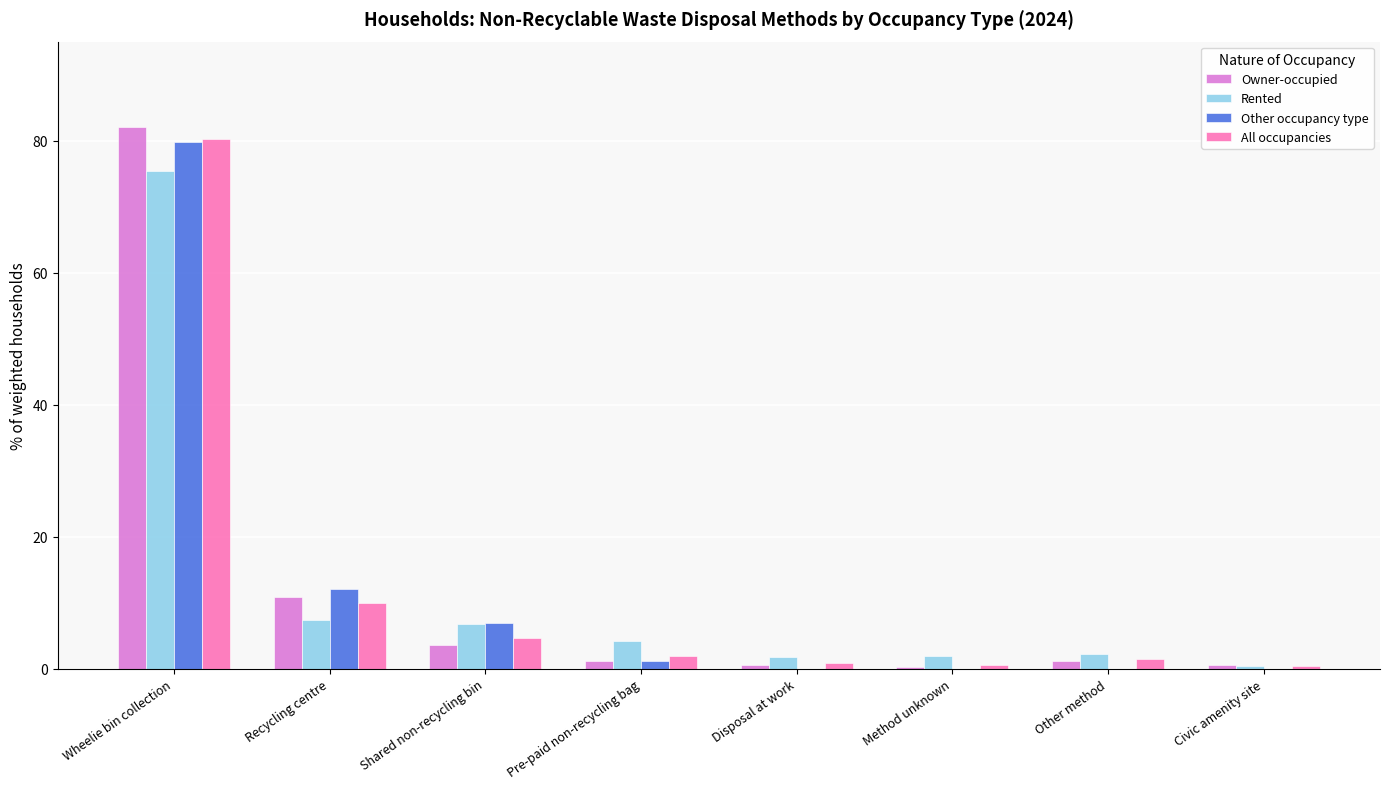

What is the difference between the Owner-occupied values at Pre-paid non-recycling bag and Shared non-recycling bin?

2.5